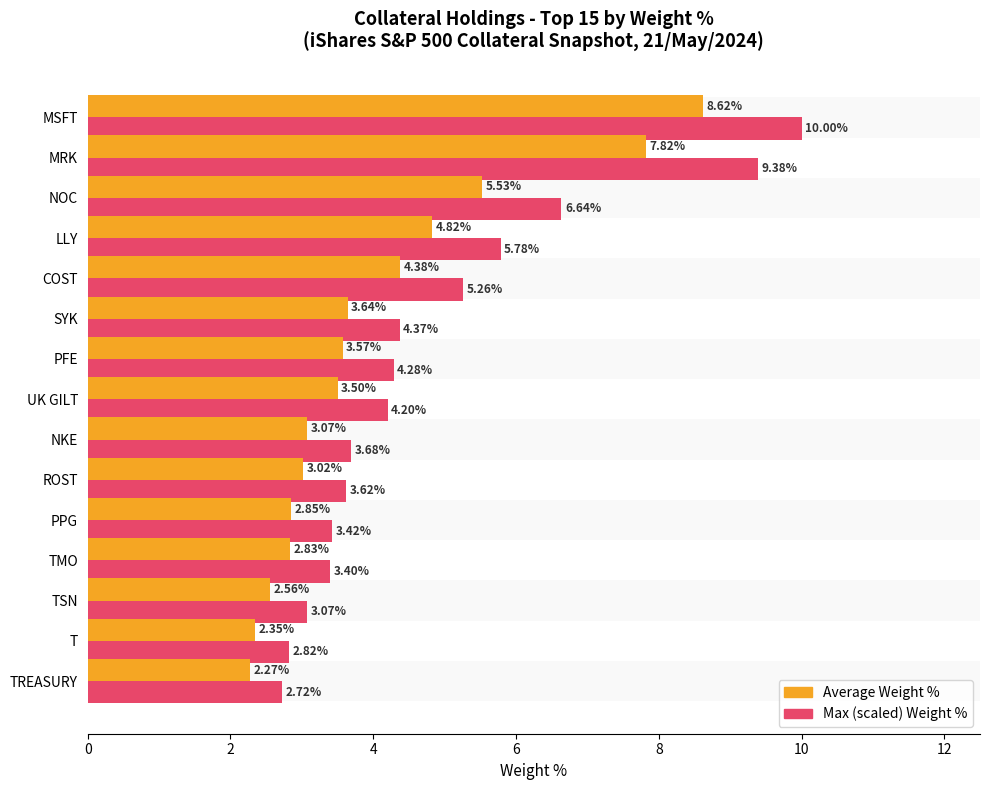

What is the difference between the highest and lowest values at TREASURY?

0.5